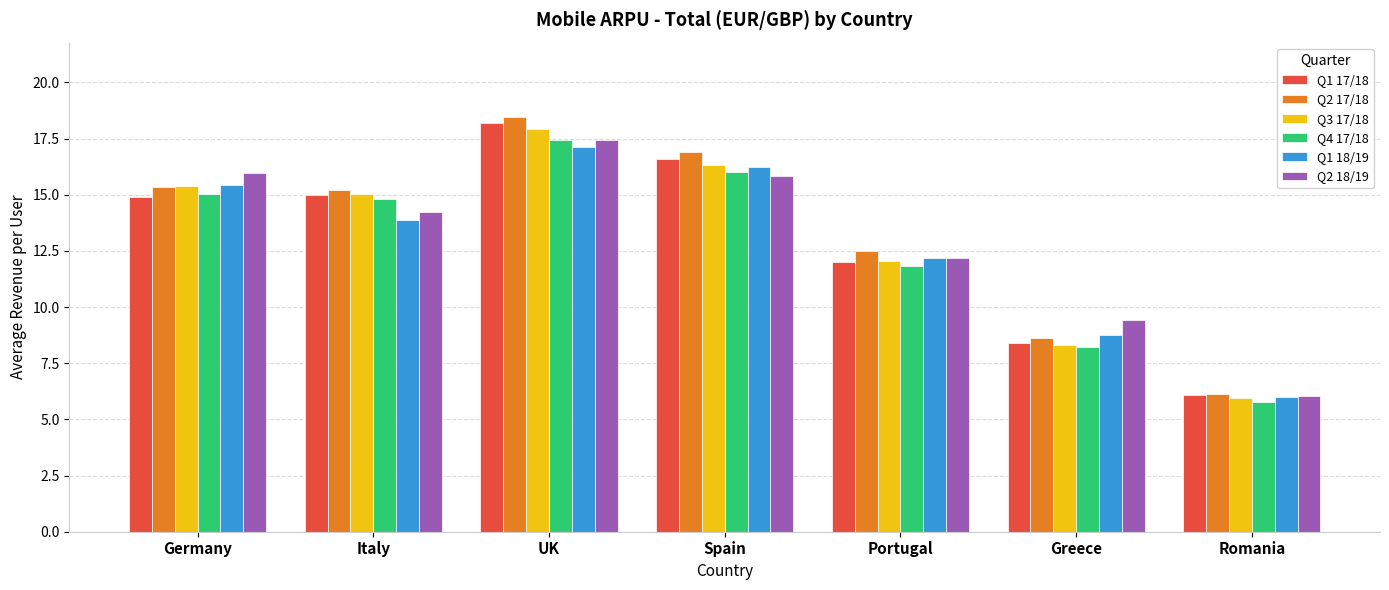

Where is Q4 17/18 nearest to the value 11?

Portugal